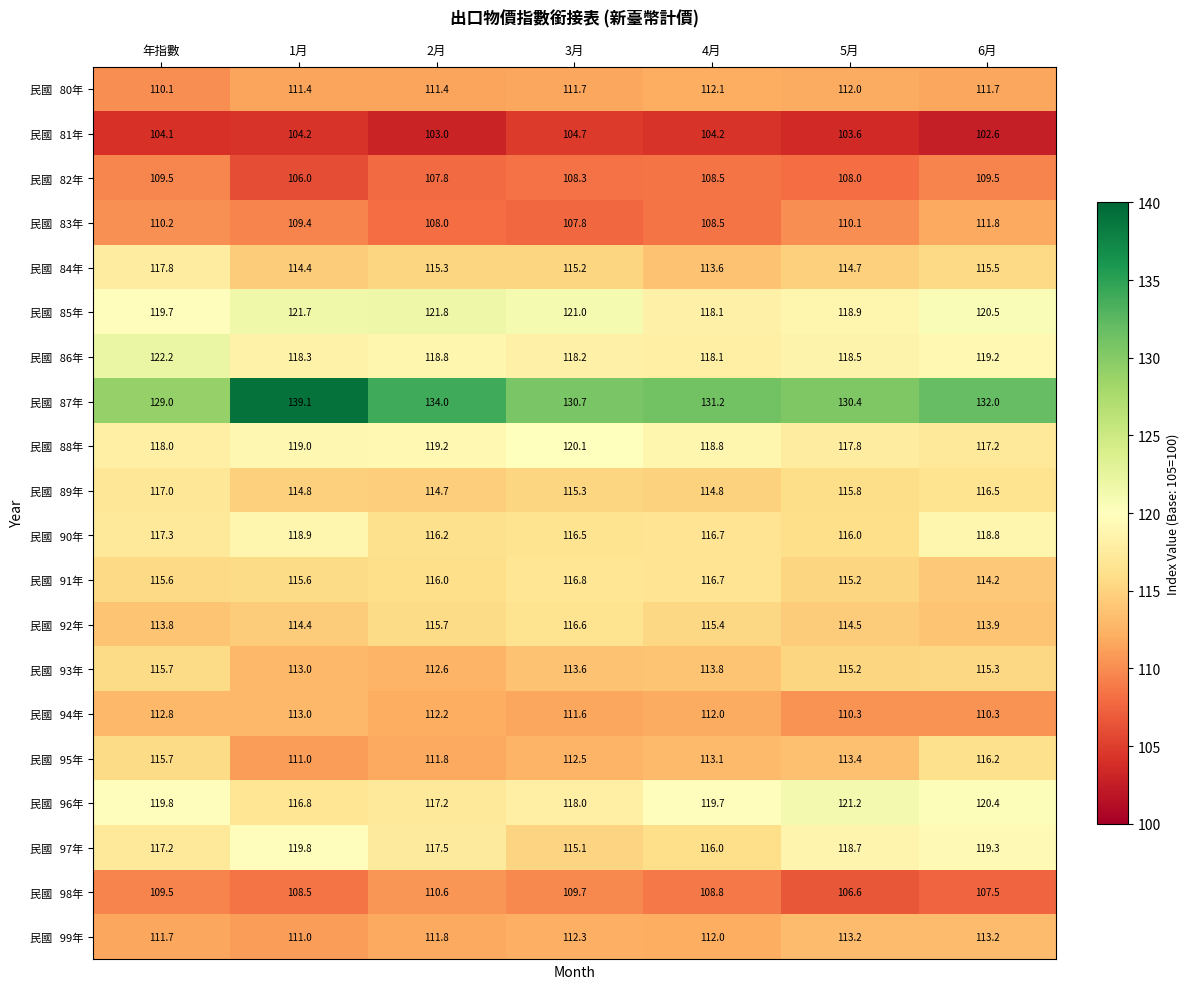

What is the spread (max minus min) of values at 3月?

26.0